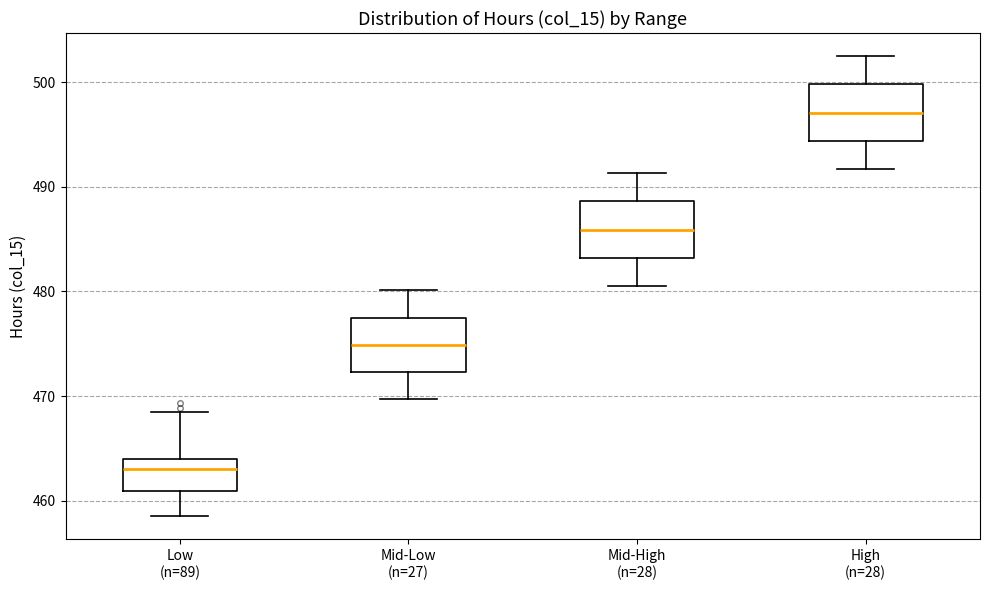

Where does the median line of the box for Mid-High (n=28) sit on the y-axis? The values are not printed on the chart, so give them approximately, as read against the axis.

486